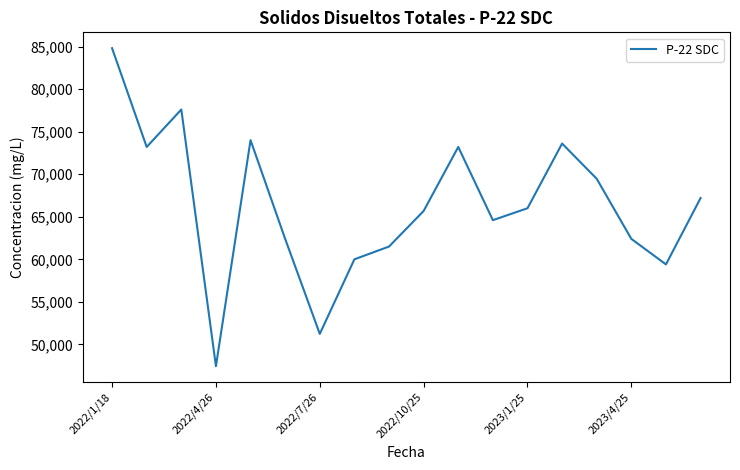

What is the difference between the maximum and minimum values?

37360